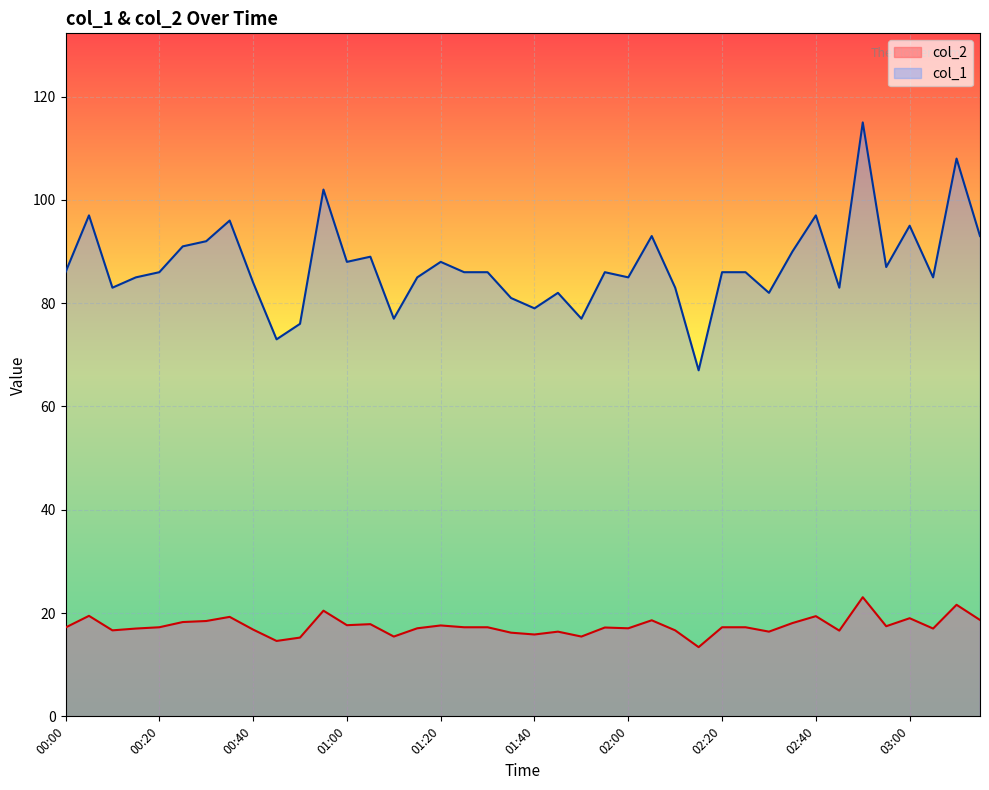

True or false: col_1 and col_2 cross at least once.

False